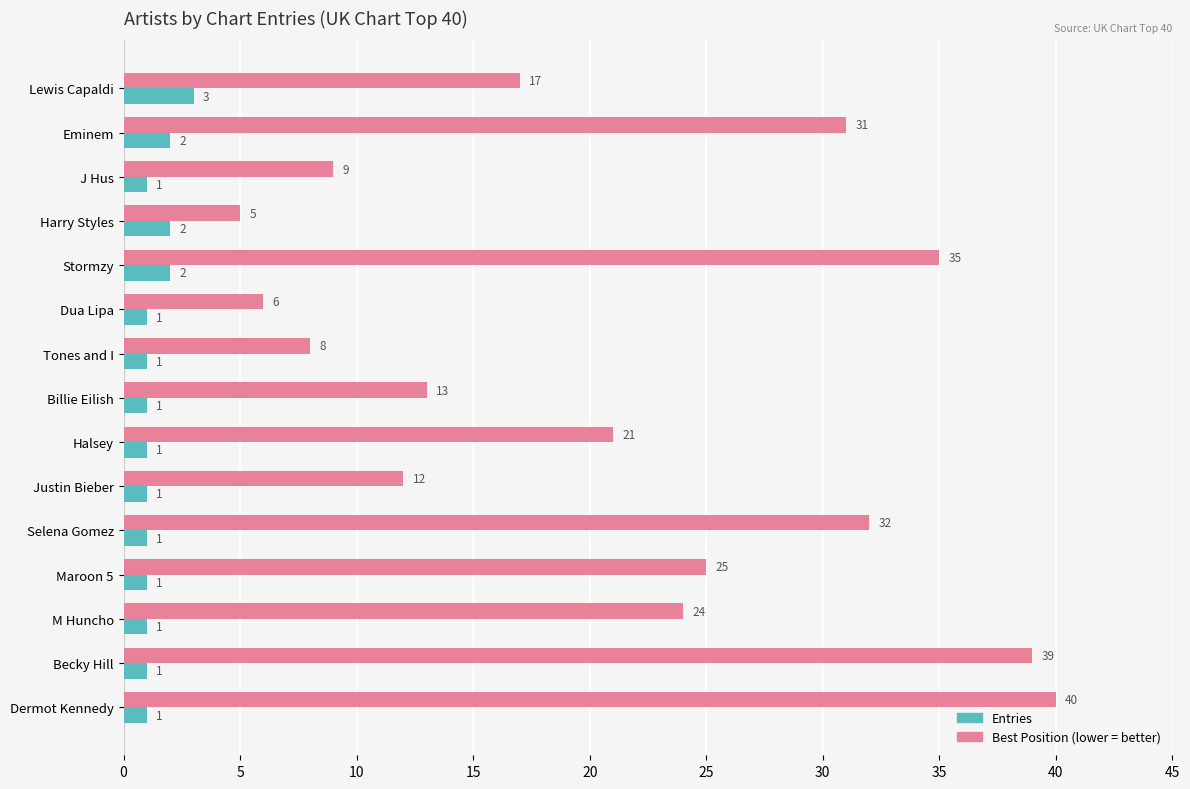

What is the spread (max minus min) of values at Billie Eilish?

12